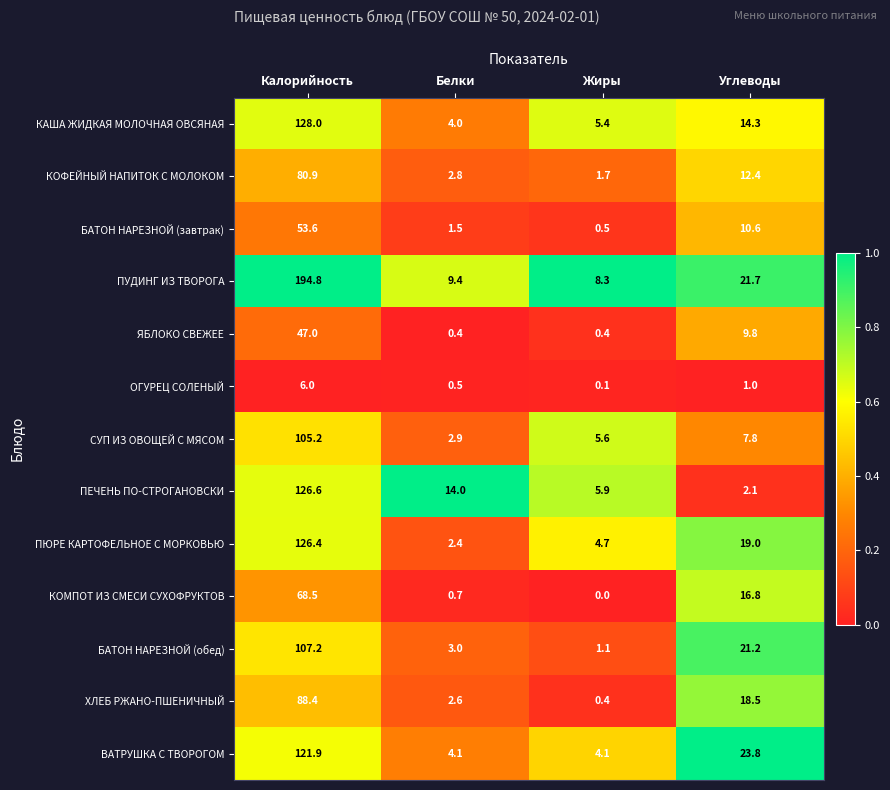

Which label corresponds to the smallest value in the chart?

Жиры